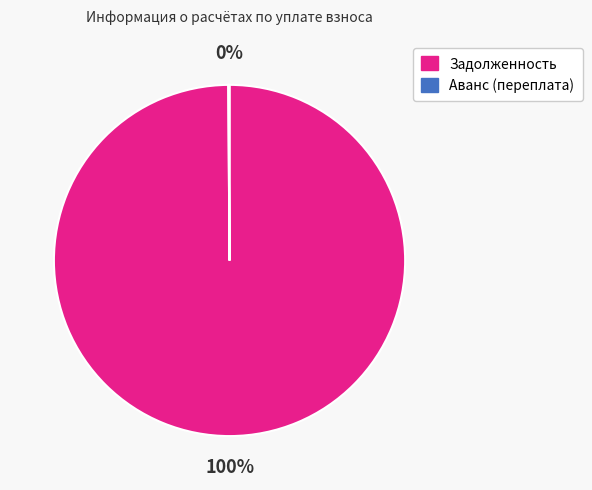

To the nearest percent, what is the average slice percentage?

50%